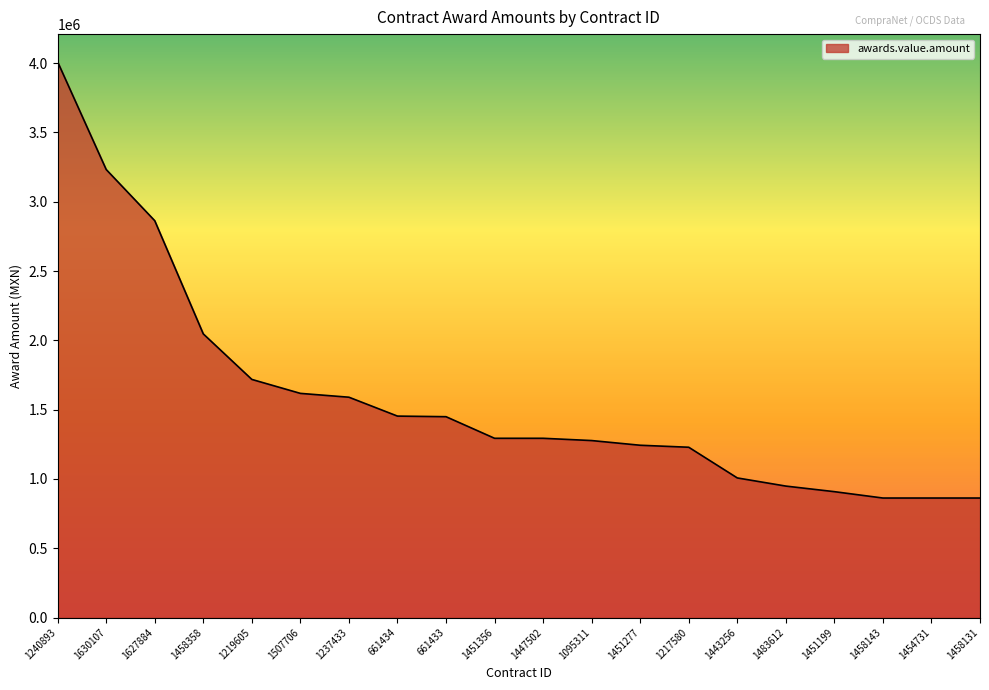

What is the change in value from 661434 to 1454731?

-591131.0